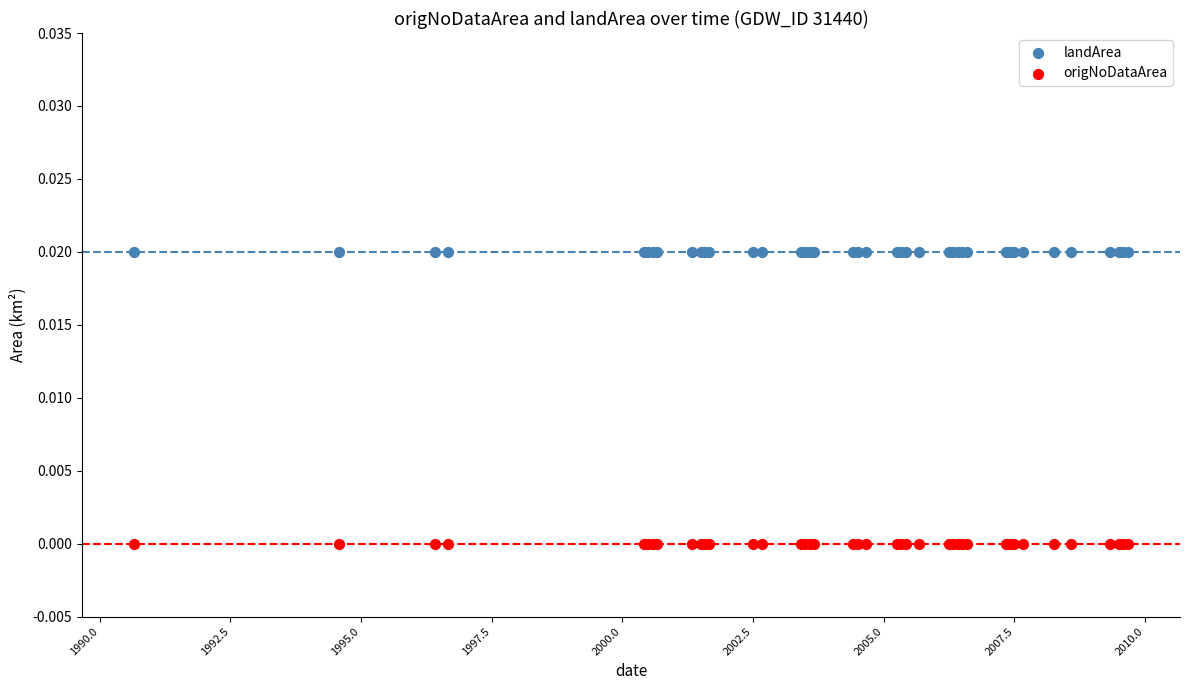

Which series contains the highest Y value?

landArea